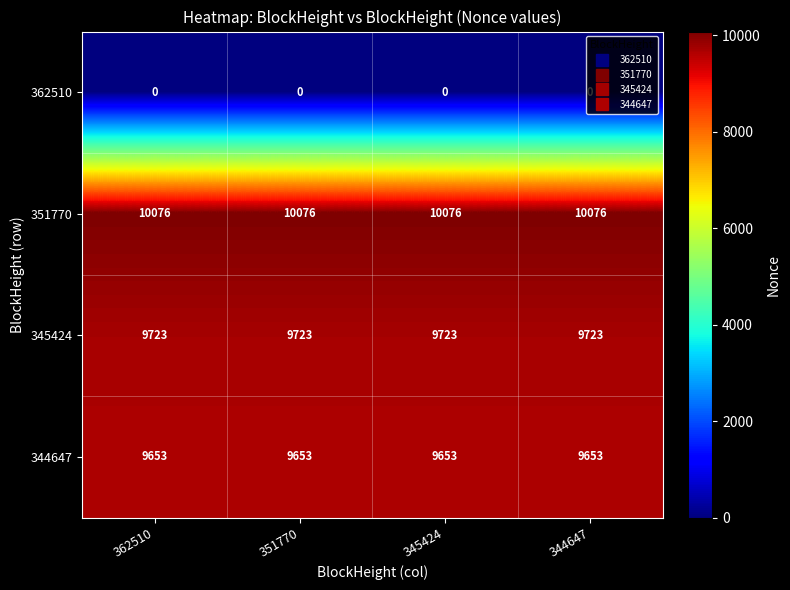

What is the spread (max minus min) of values at 351770?

10076